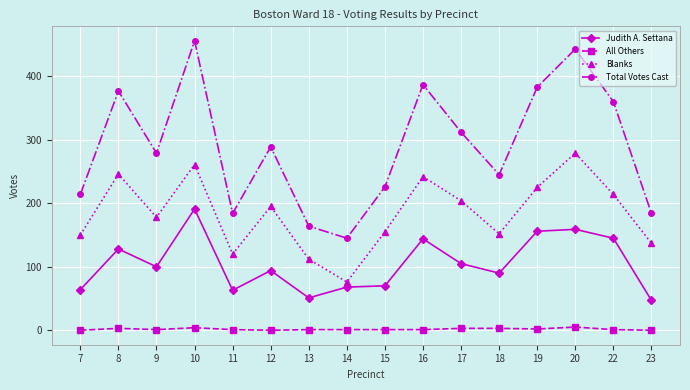

At which label is Judith A. Settana closest to 119?

8